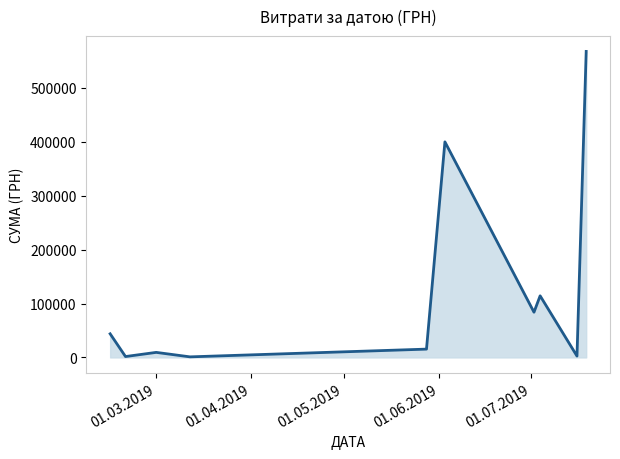

What is the greatest value displayed?

567590.1